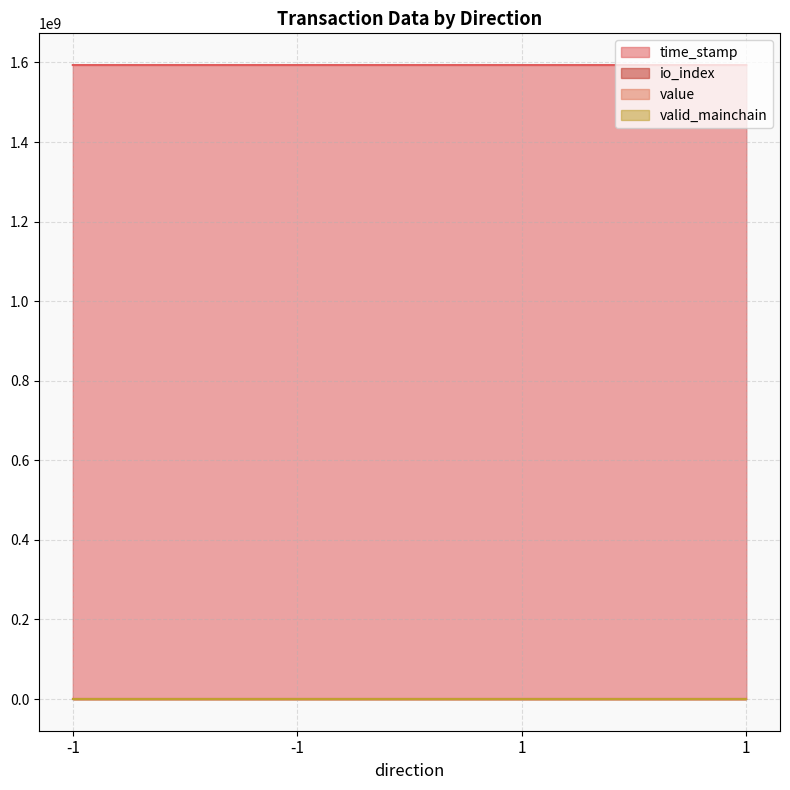

Rank the series at 1 from highest to lowest value.

time_stamp, value, io_index